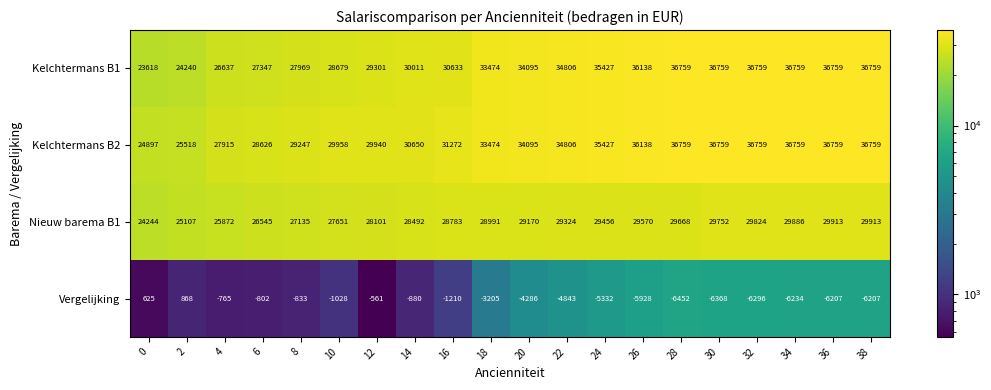

What is the spread (max minus min) of values at 8?

30080